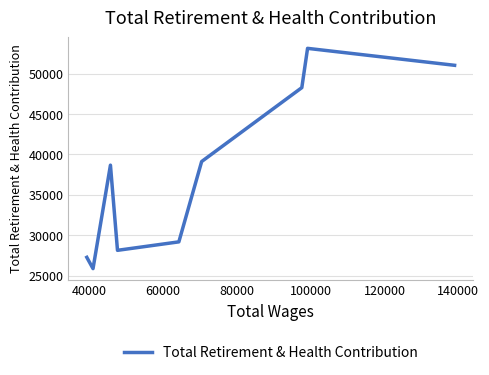

Is it true that the value at 140000 is 54671?

False